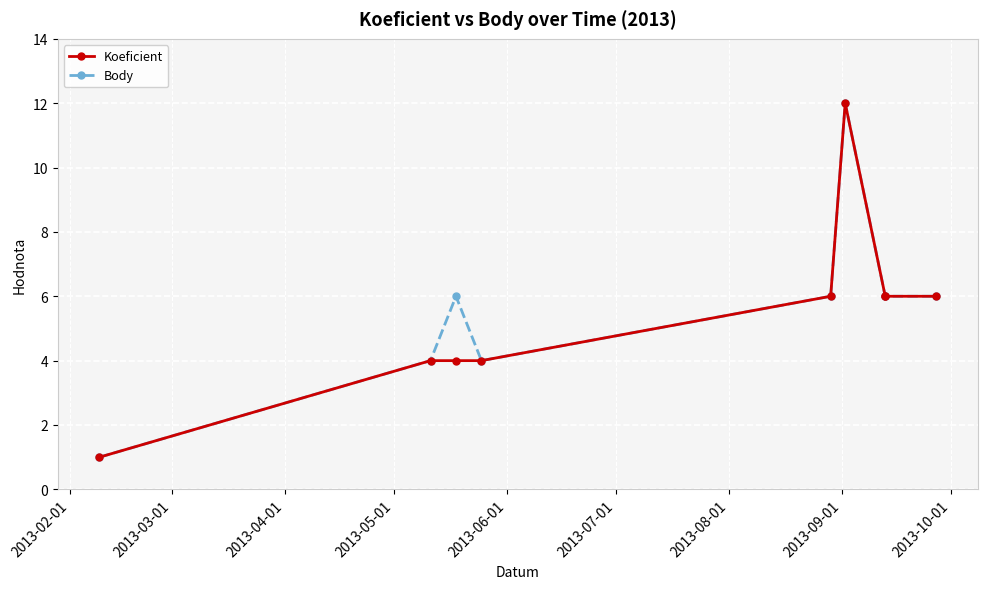

The Koeficient series shows 2 at 2013-02-01. True or false?

False